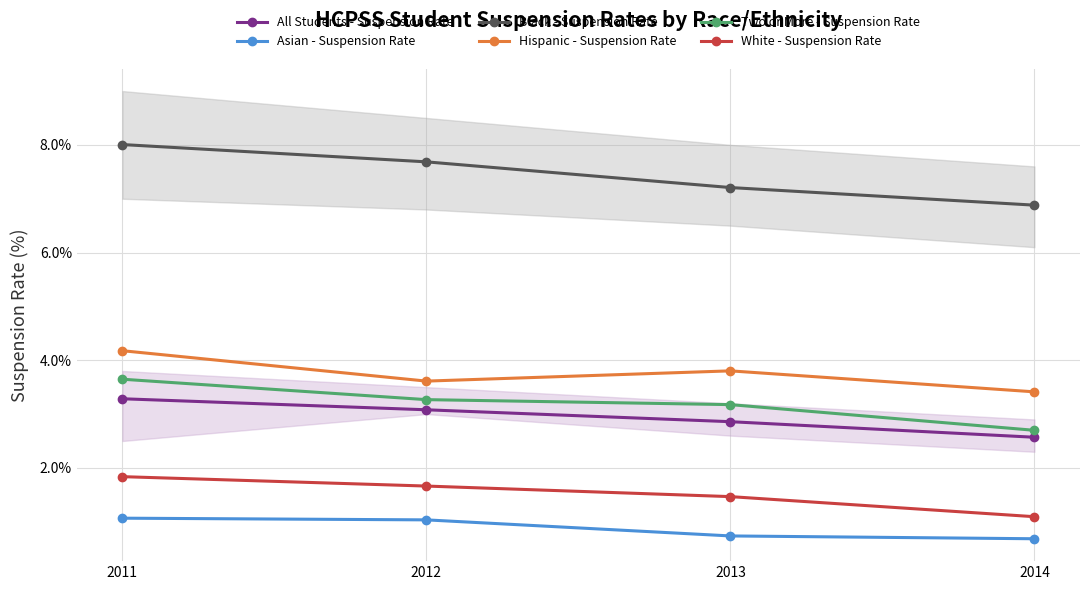

What is the difference between the second highest and minimum values in the Hispanic - Suspension Rate series?

0.4